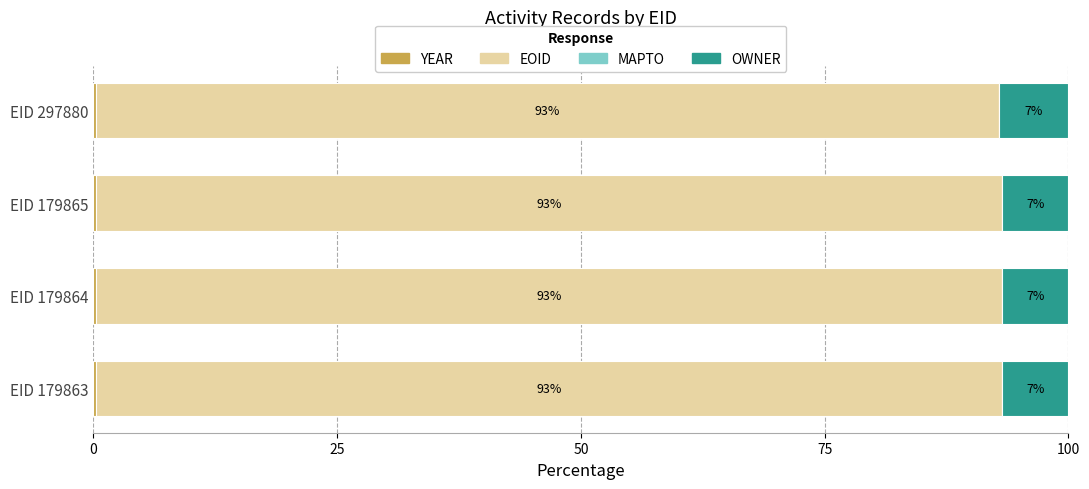

What is the total value across all series at EID 179864?

100.0